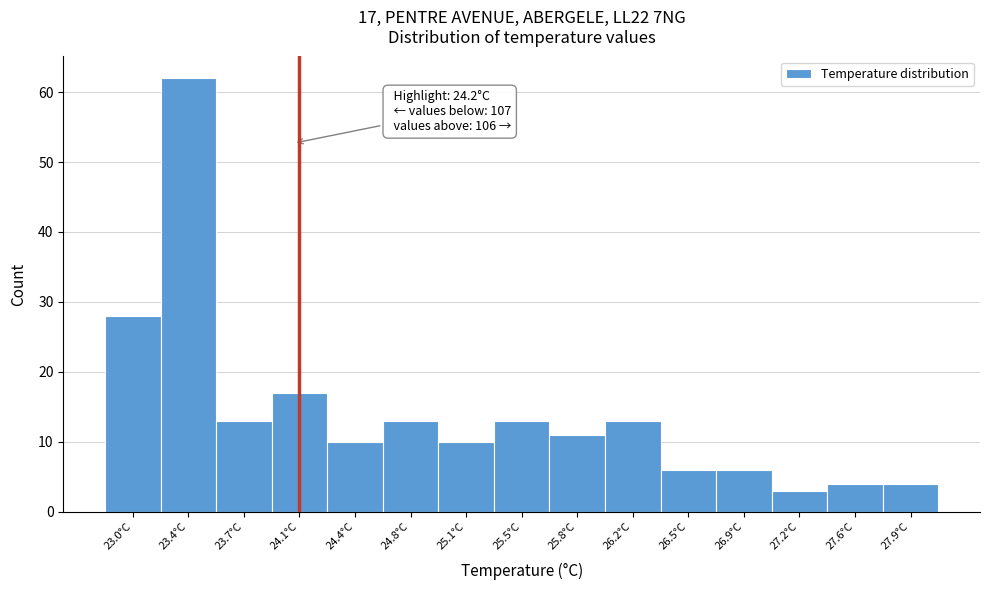

Reading right to left, transcribe all the data shown in this chart.

4	4	3	6	6	13	11	13	10	13	10	17	13	62	28